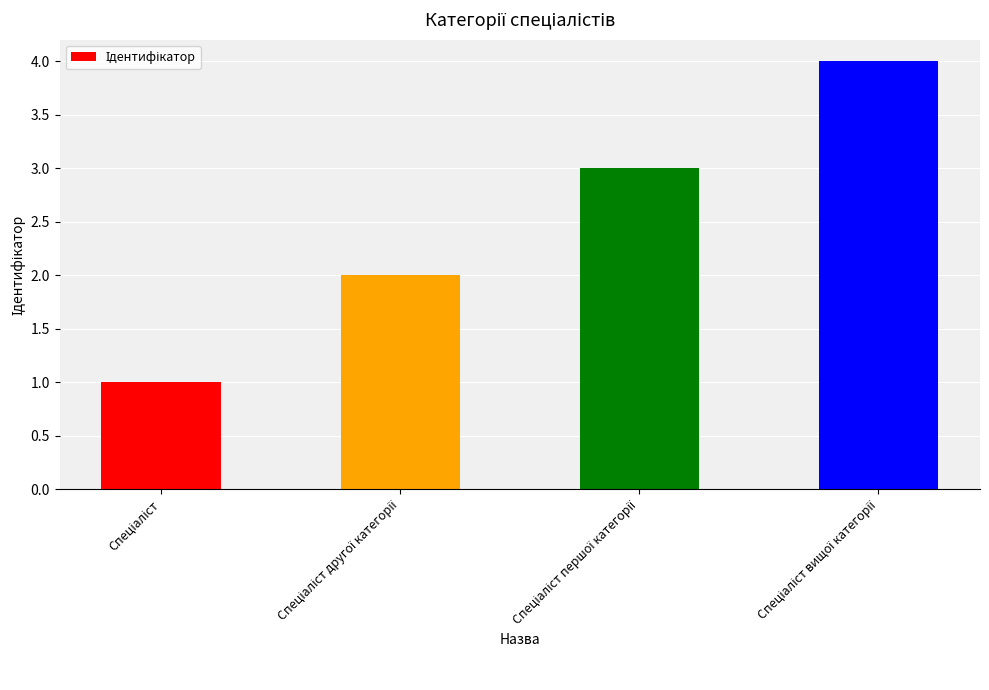

Reading right to left, extract all data points from this chart.

4	3	2	1